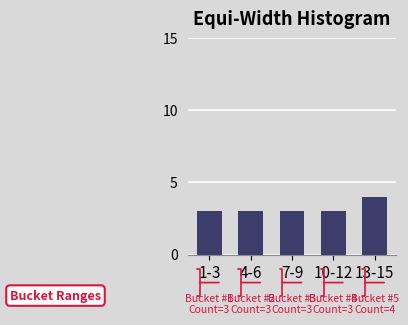

Reading right to left, list all the values displayed in this chart.

13-15=4	10-12=3	7-9=3	4-6=3	1-3=3